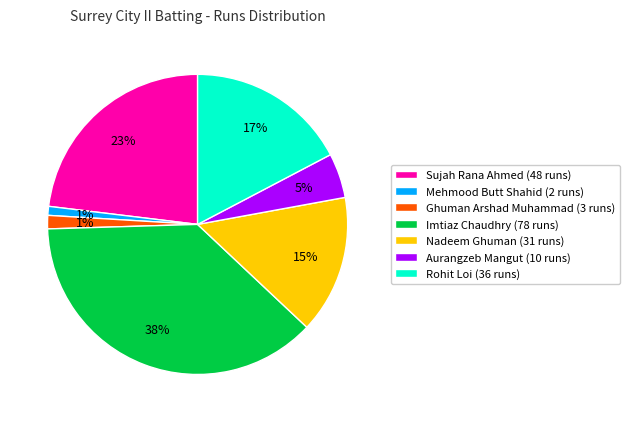

To the nearest percent, what portion does Nadeem Ghuman (31 runs) represent?

15%